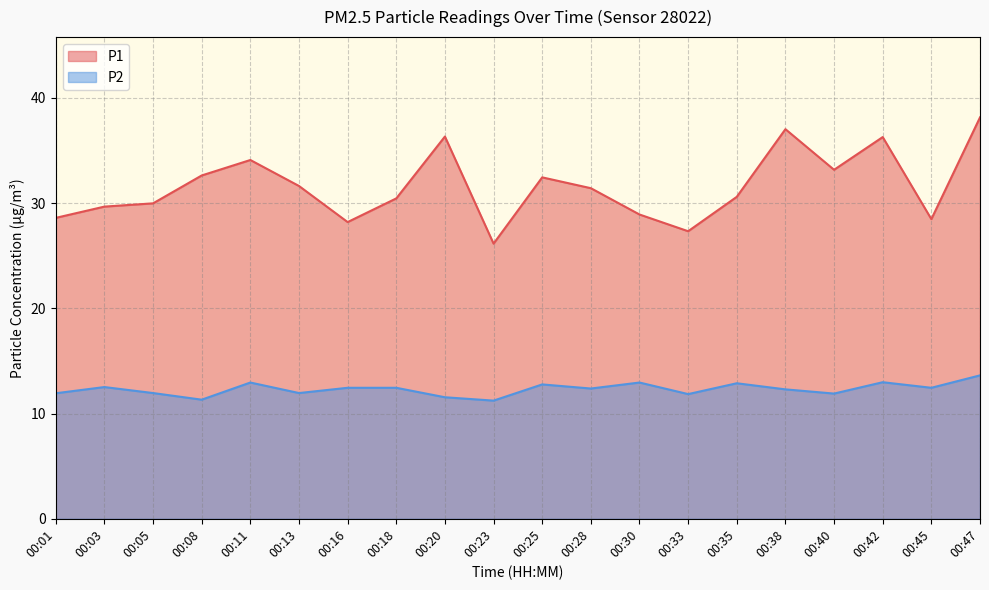

What is the sum of the P1 values at 00:01 and 00:05?

58.6